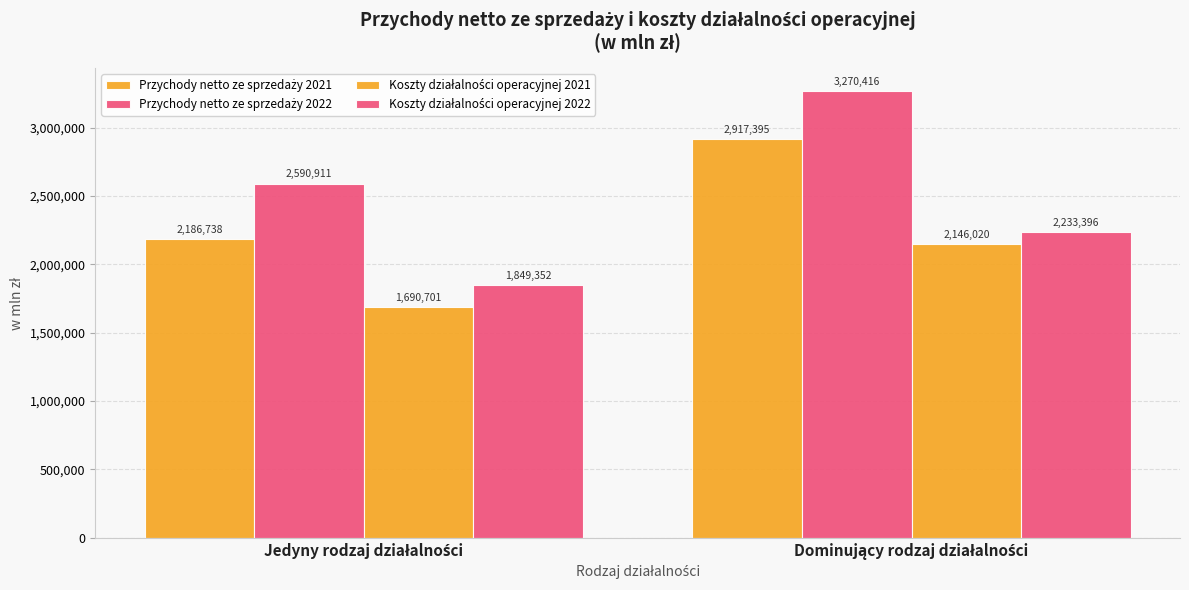

How many groups of bars are there?

2